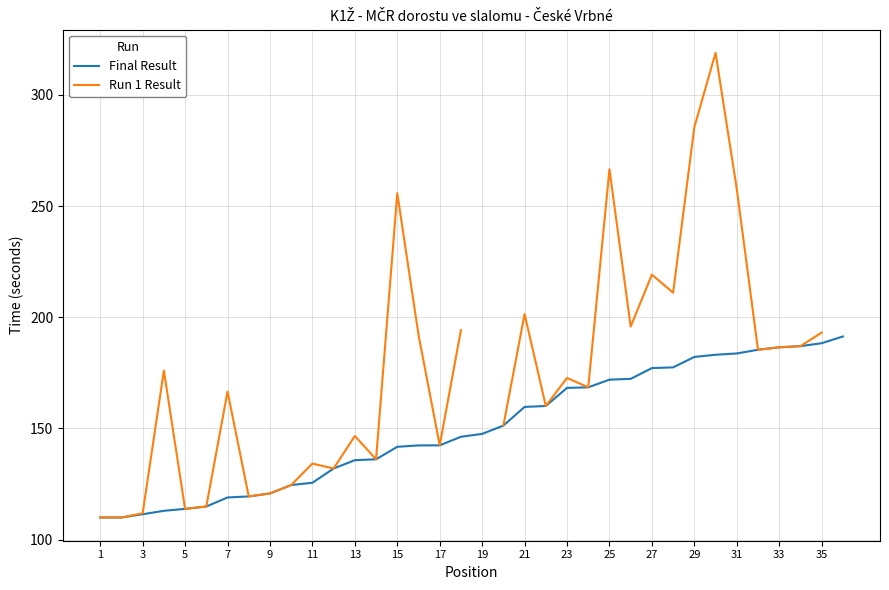

What is the lowest value of the Final Result series?

109.9